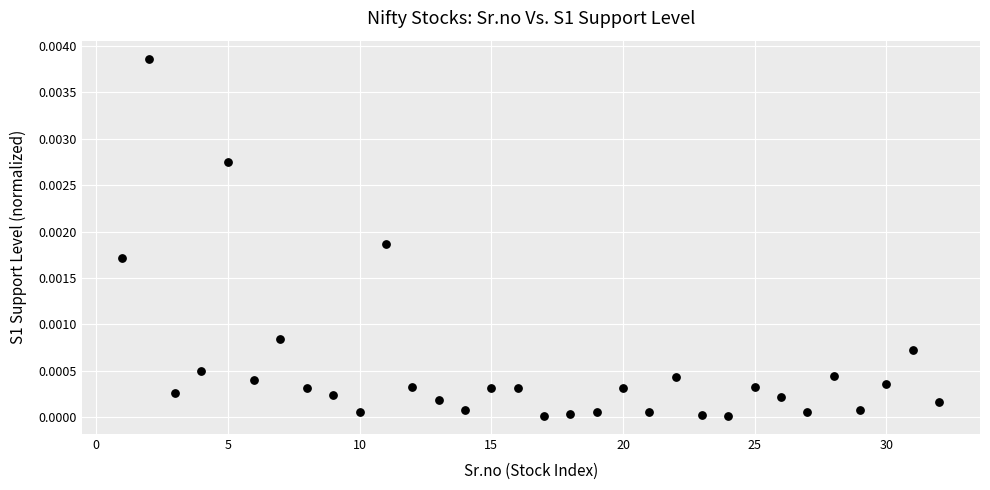

What is the range of X values (max minus min)?

31.0